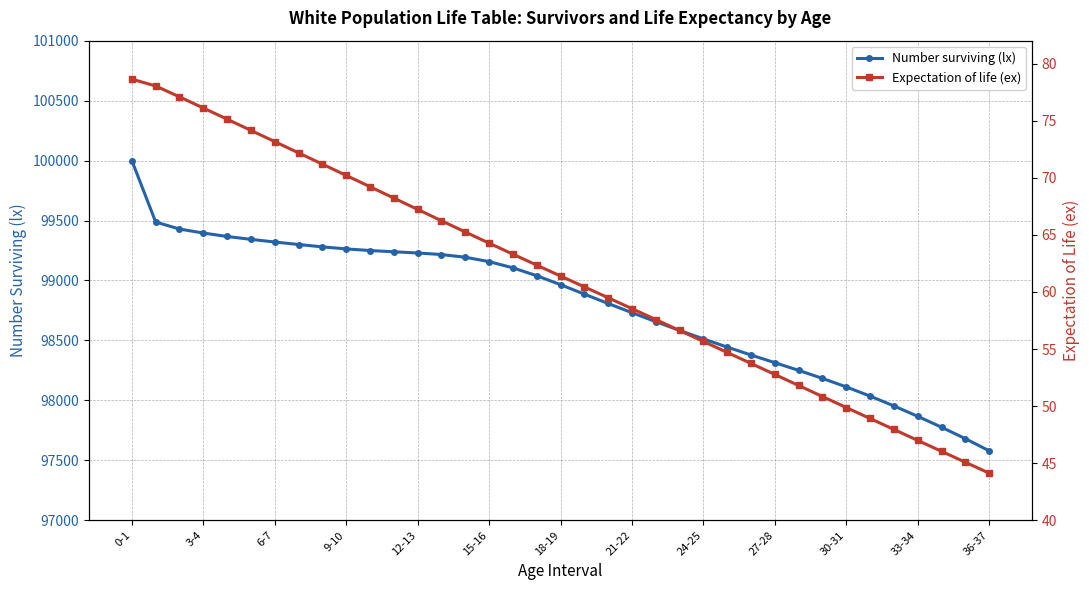

What is the minimum value for Number surviving (lx)?

97579.9